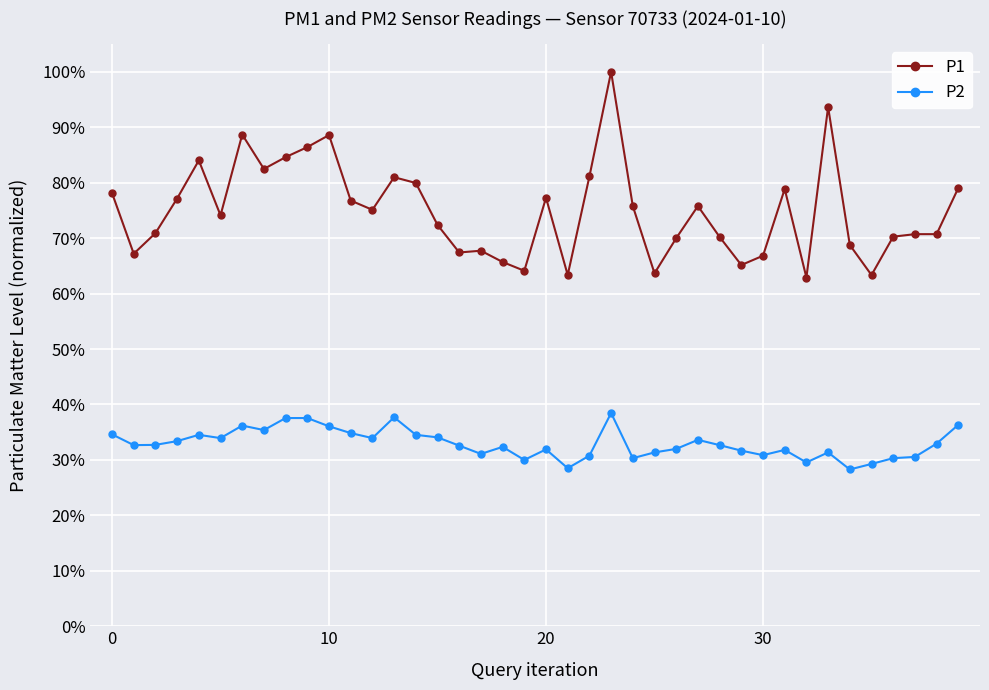

Is this an area chart (filled region under the line)?

No